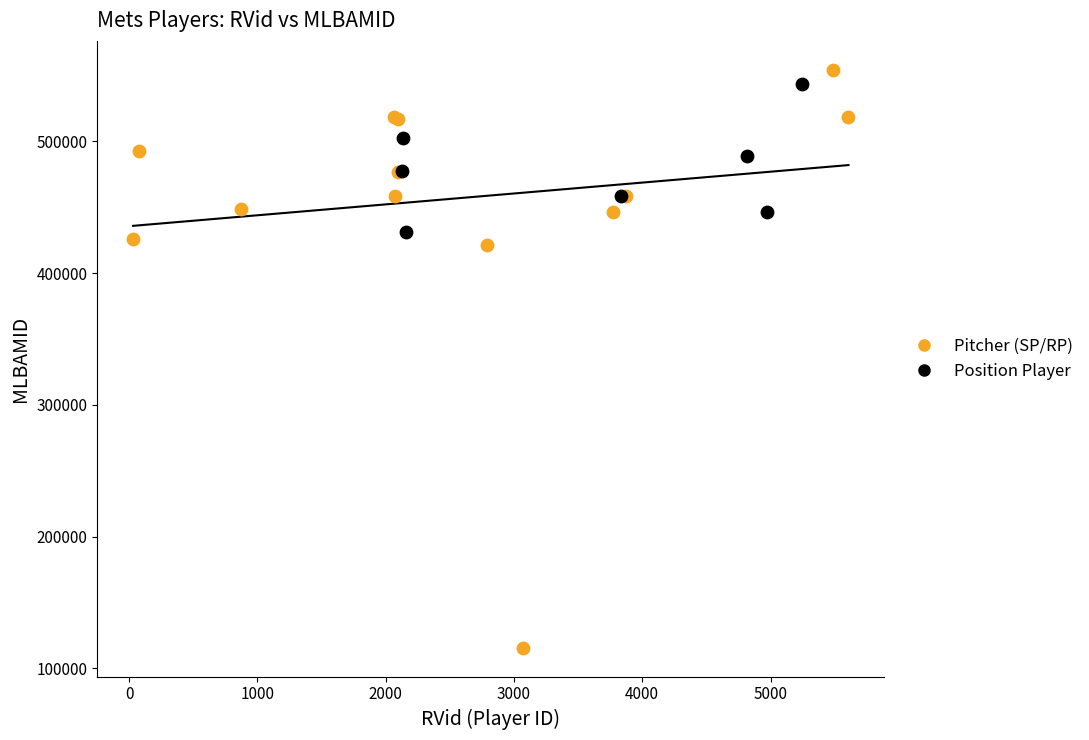

Which series has the largest Y range (max minus min)?

Pitcher (SP/RP)